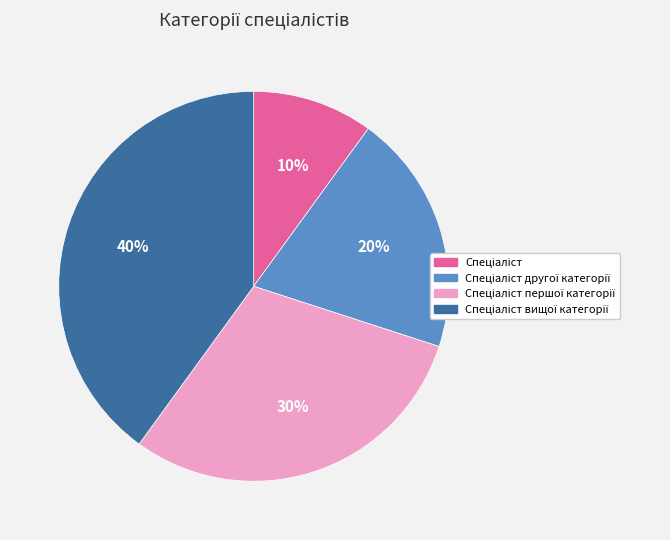

Is there any slice that represents more than half of the pie?

No